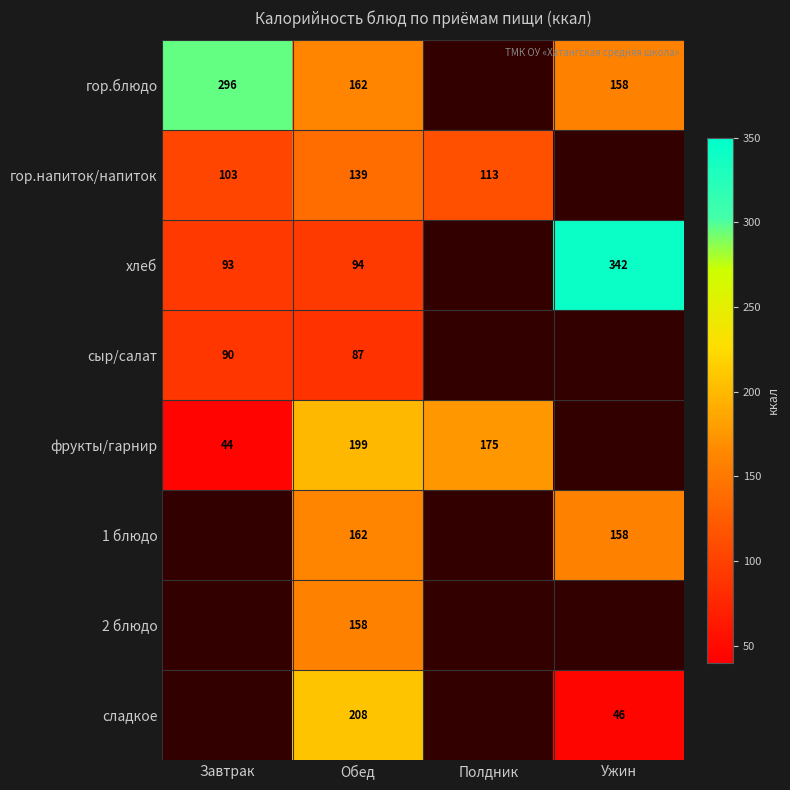

At which category does the chart reach its peak across all series?

Ужин